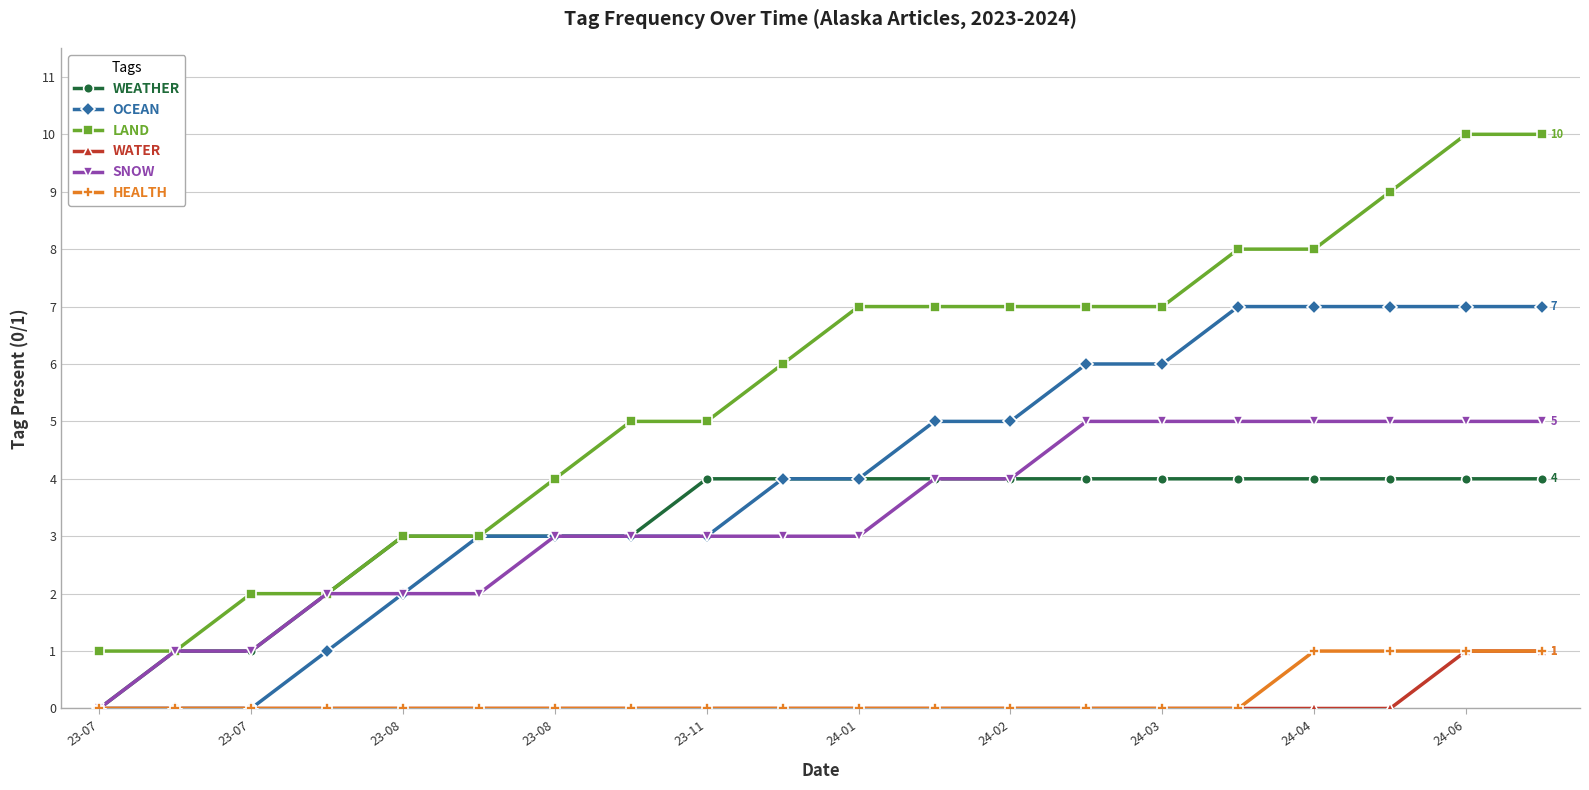

What is the sum of all HEALTH values?

4